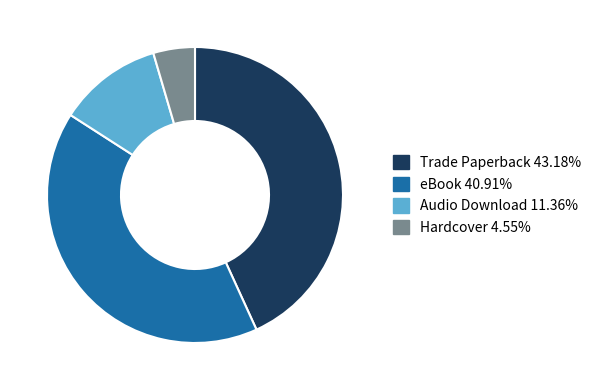

What is the ratio of the value at Trade Paperback to the value at Hardcover?

9.5